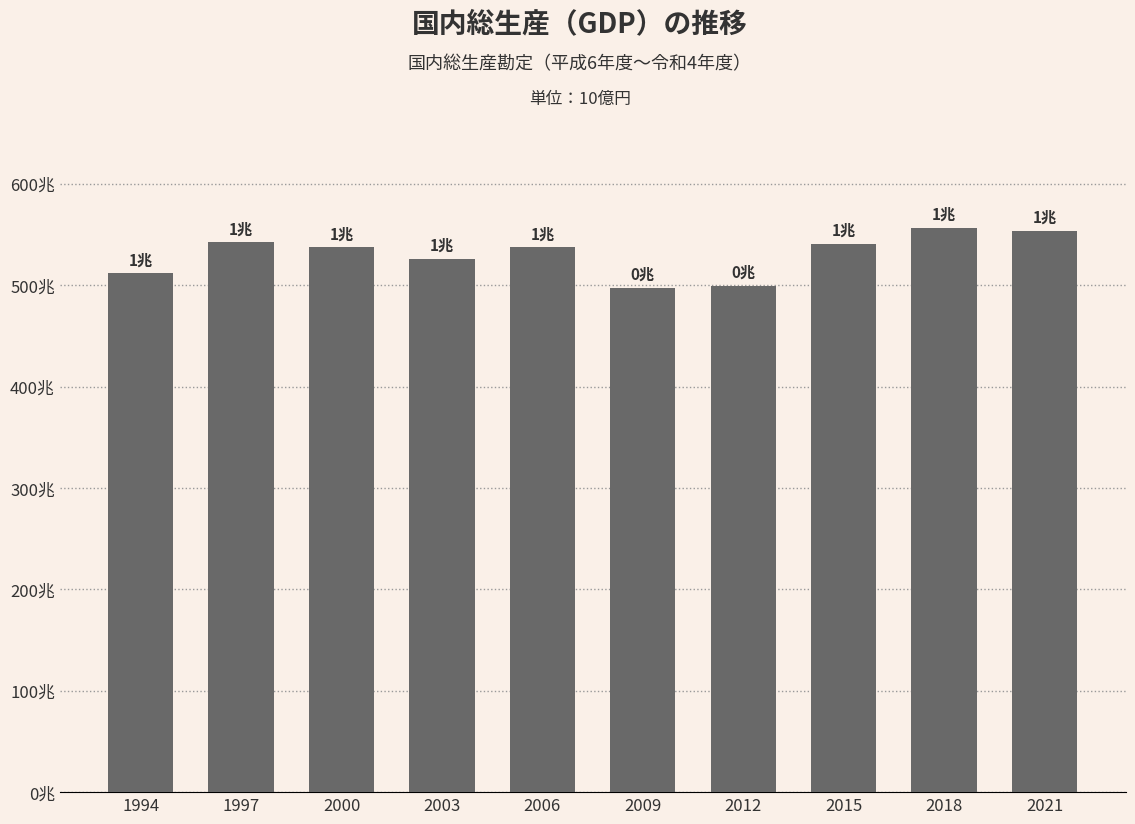

Does the chart contain any negative values?

No